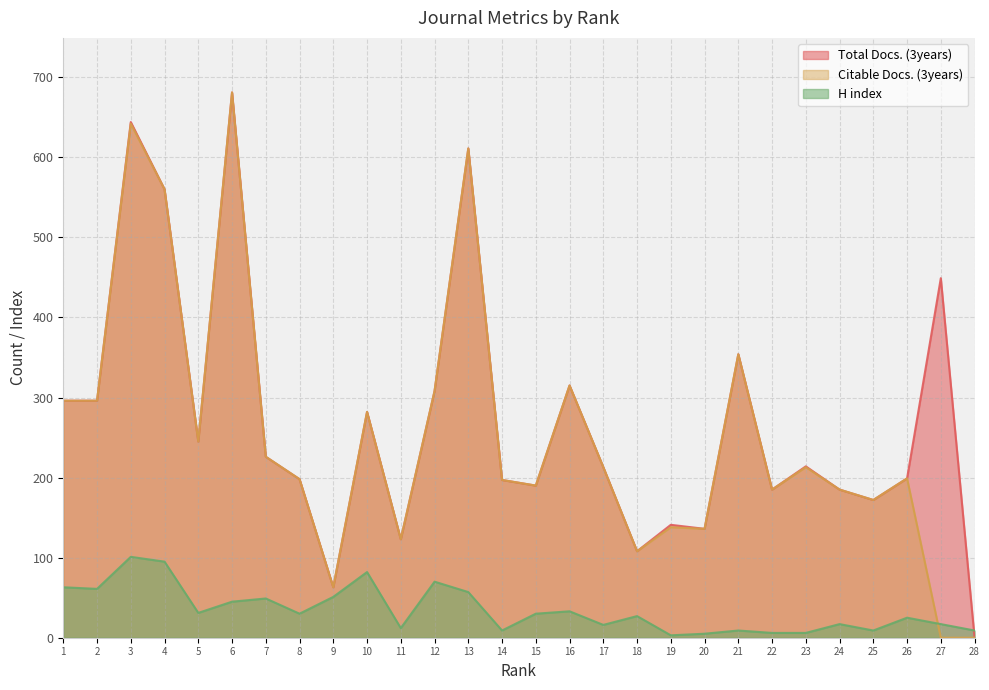

Which series has the largest total across all categories?

Total Docs. (3years)